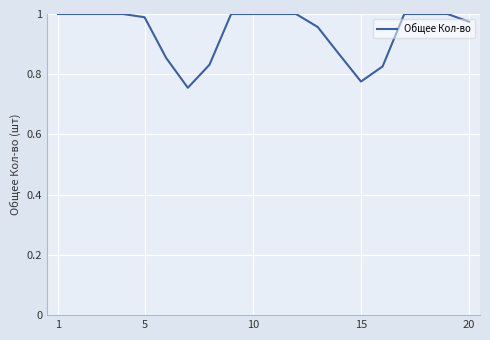

How many distinct data groups are displayed?

1